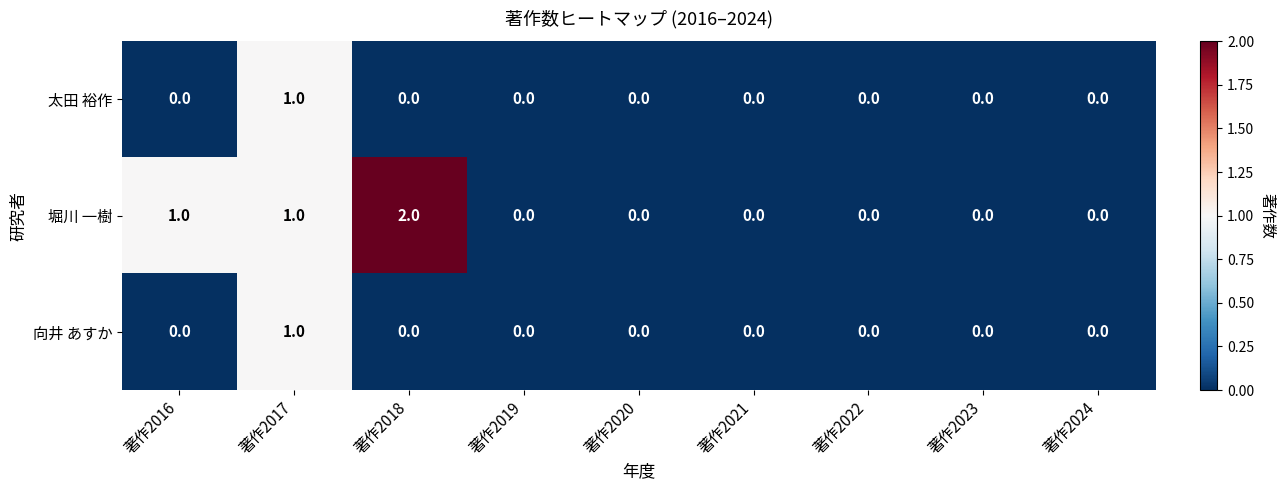

Which series has the largest total across all categories?

堀川 一樹